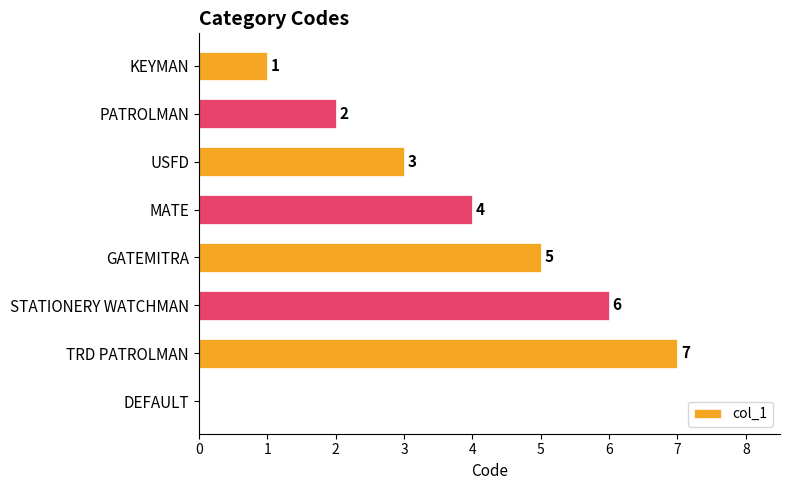

What is the average value?

4